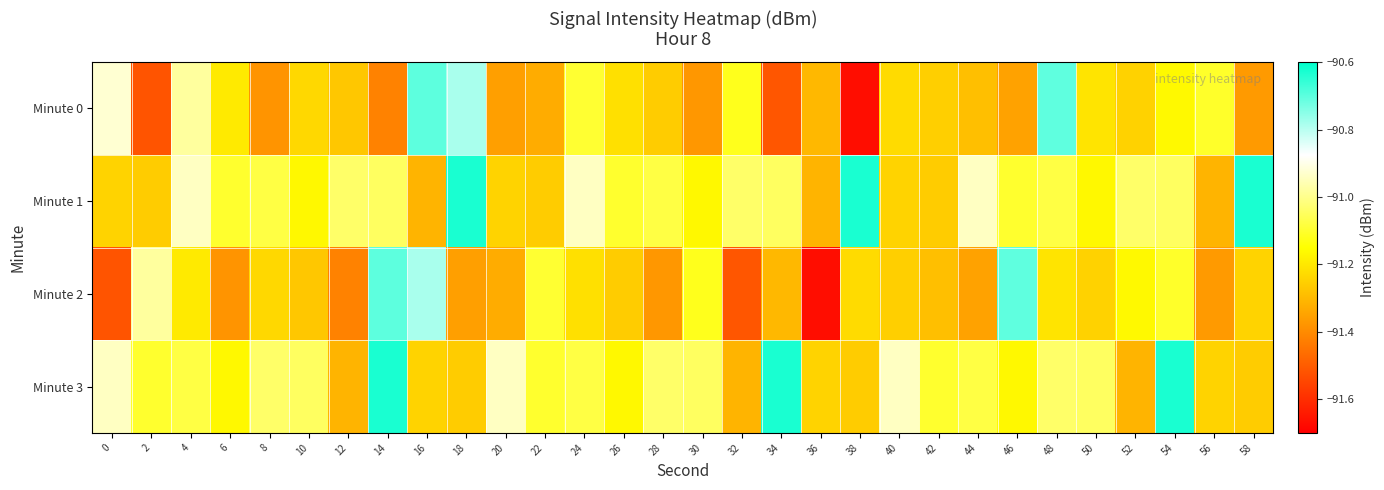

At which category does the chart reach its peak across all series?

18